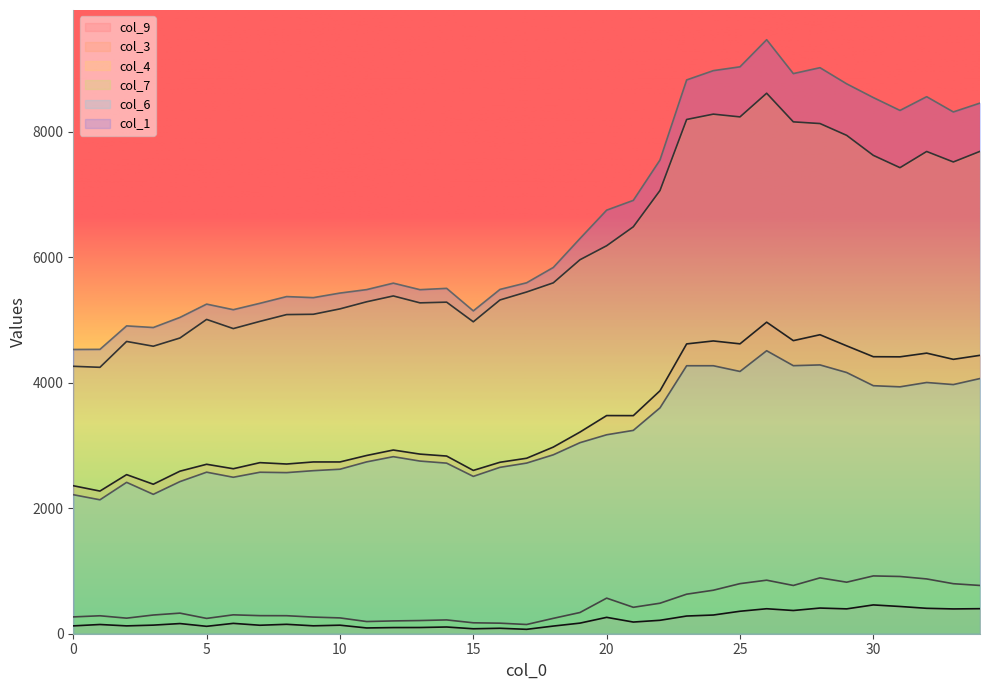

At which label does col_6 reach its minimum?

1